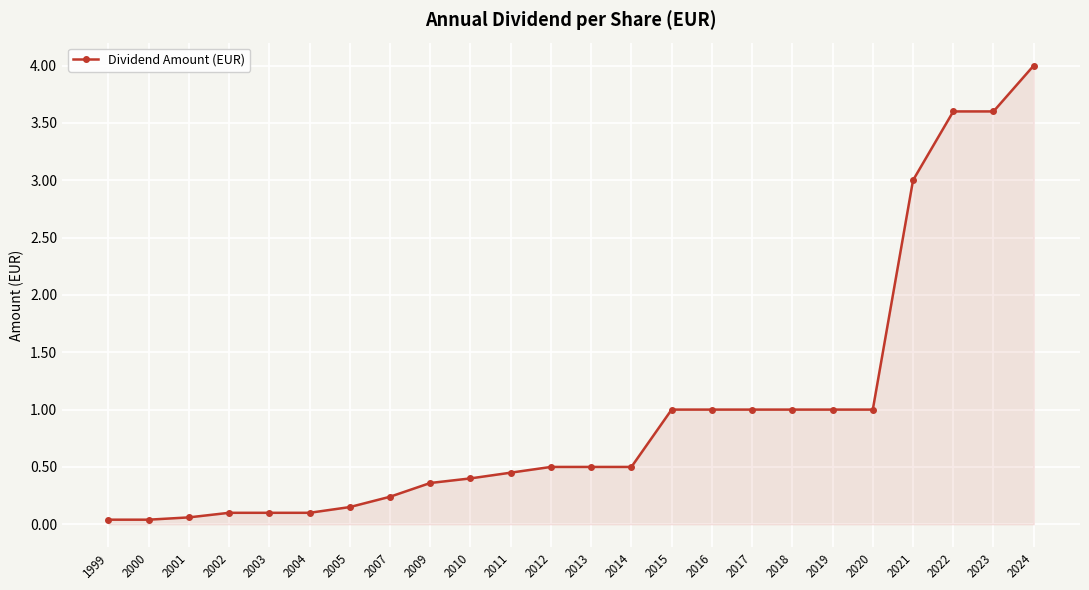

Count the number of data series in this chart.

1